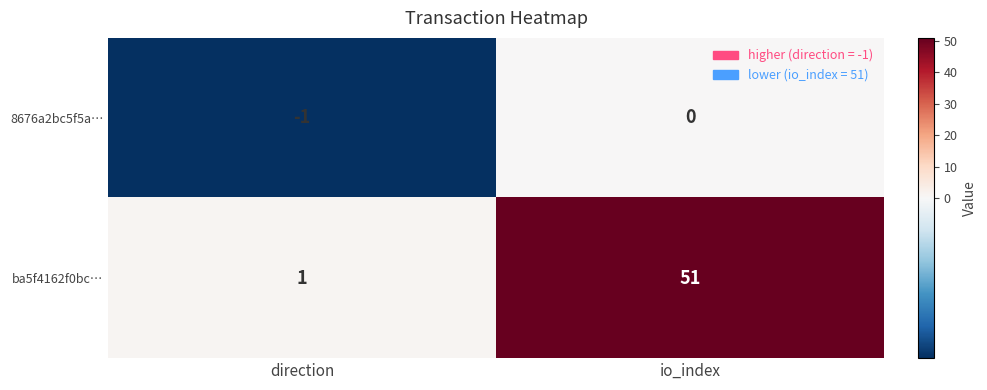

The value of ba5f4162f0bc… at io_index is 51. True or false?

True